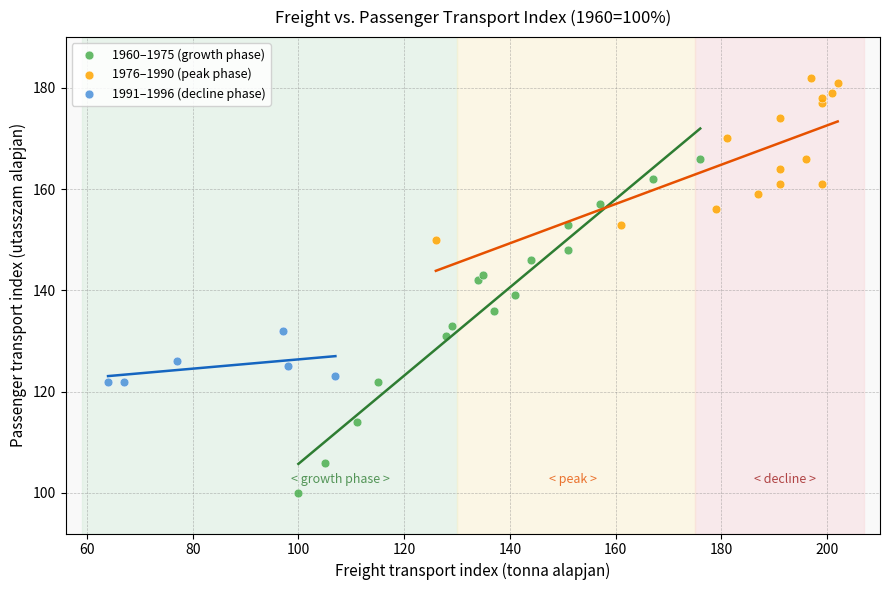

Which series reaches the maximum Y coordinate?

1976–1990 (peak phase)